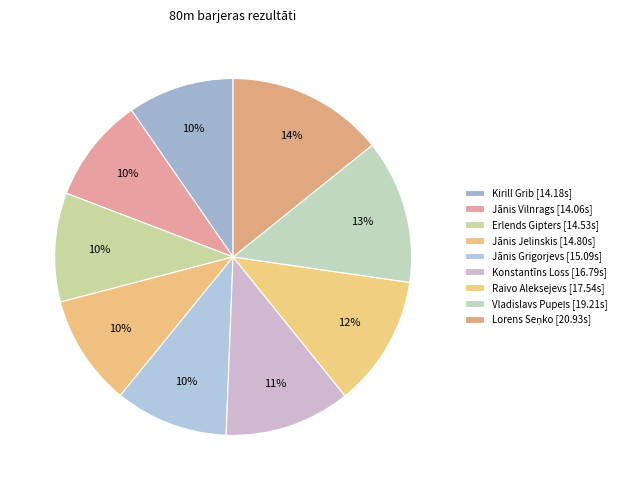

What percentage is the Jānis Vilnrags slice, to the nearest percent?

10%